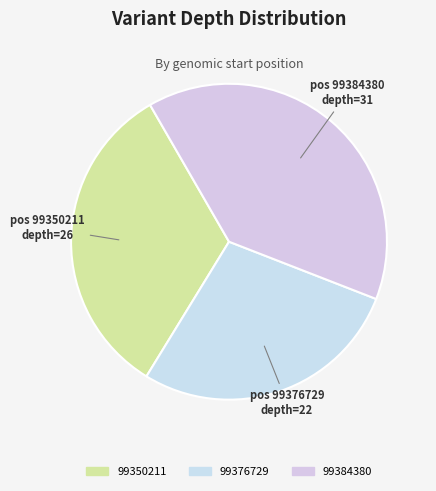

What is the smallest slice in the pie chart?

99376729